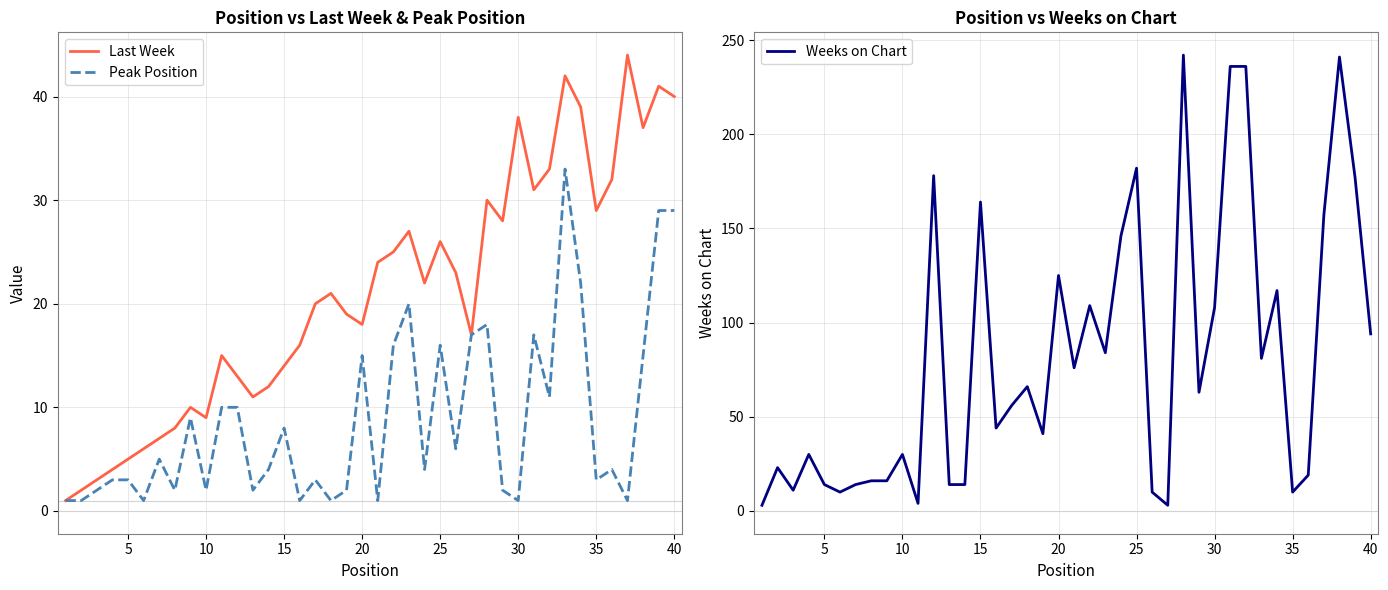

What is the lowest value of the Last Week series?

1